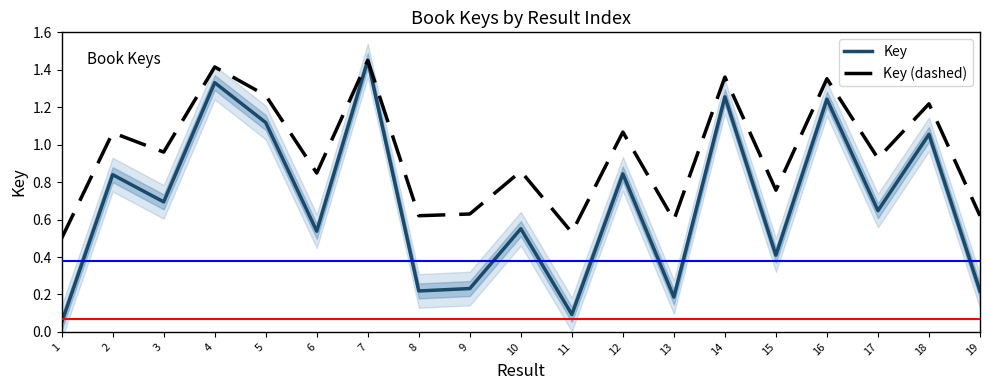

True or false: Key and Key (dashed) intersect in this chart.

False